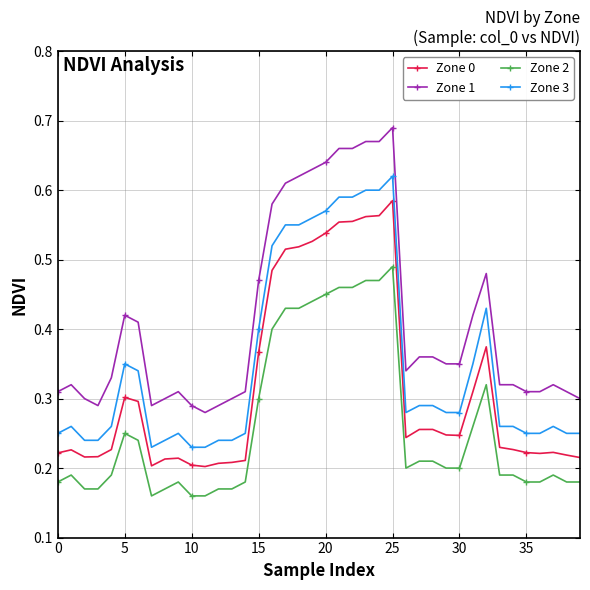

Which series has the largest range (max minus min)?

Zone 1